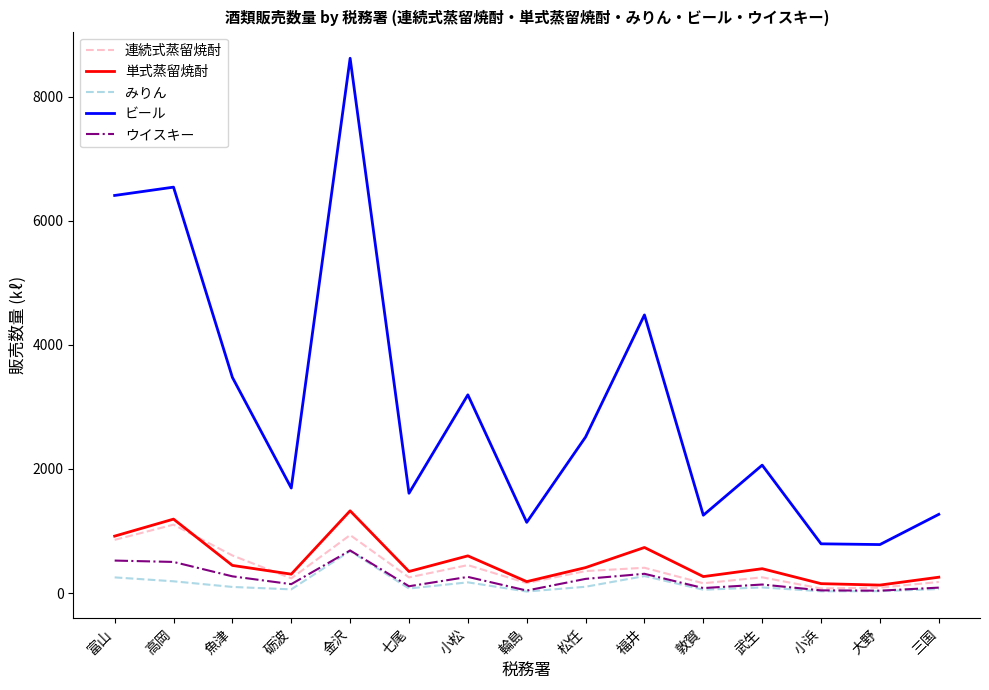

What is the sum of all 連続式蒸留焼酎 values?

6105